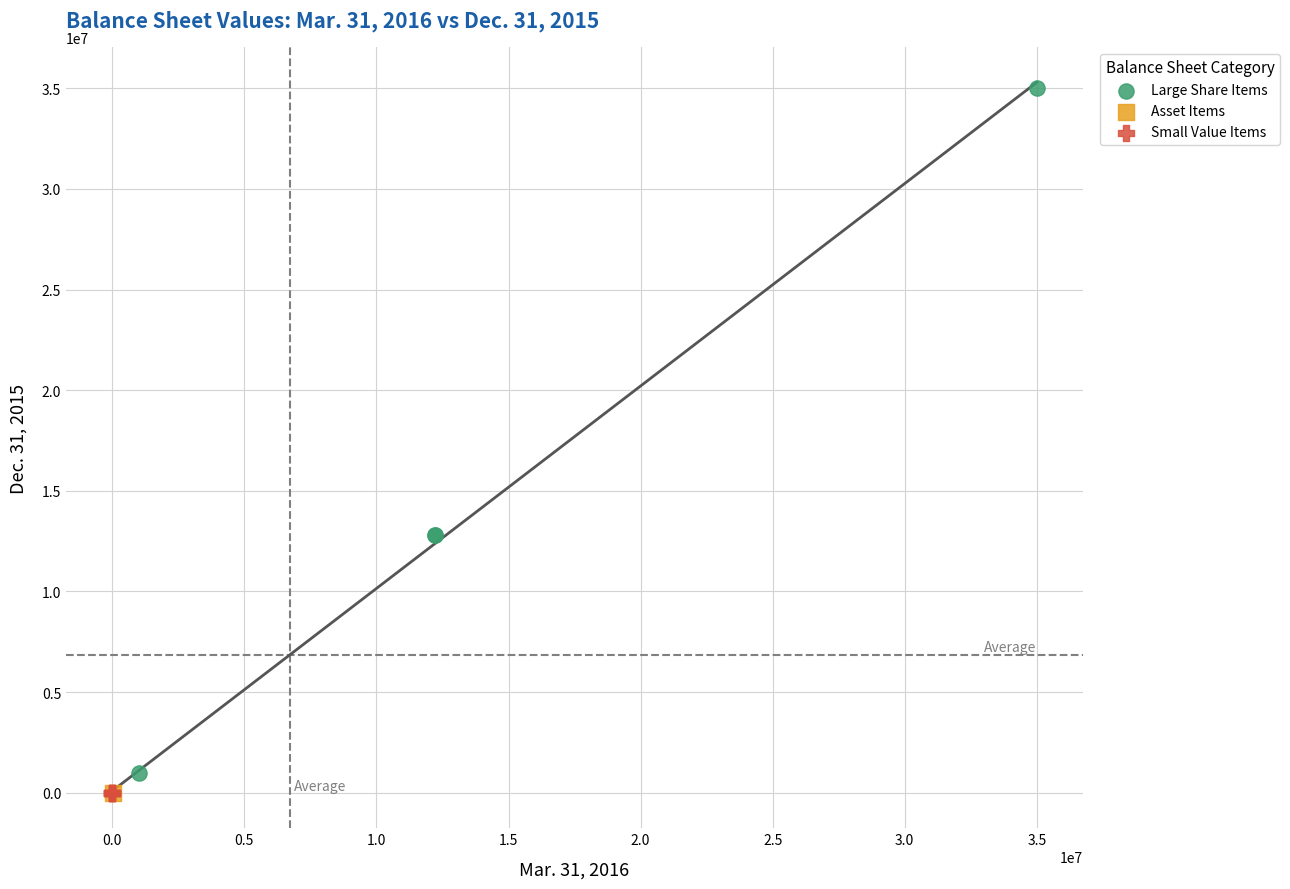

What are all the series names shown in the legend?

Large Share Items, Asset Items, Small Value Items